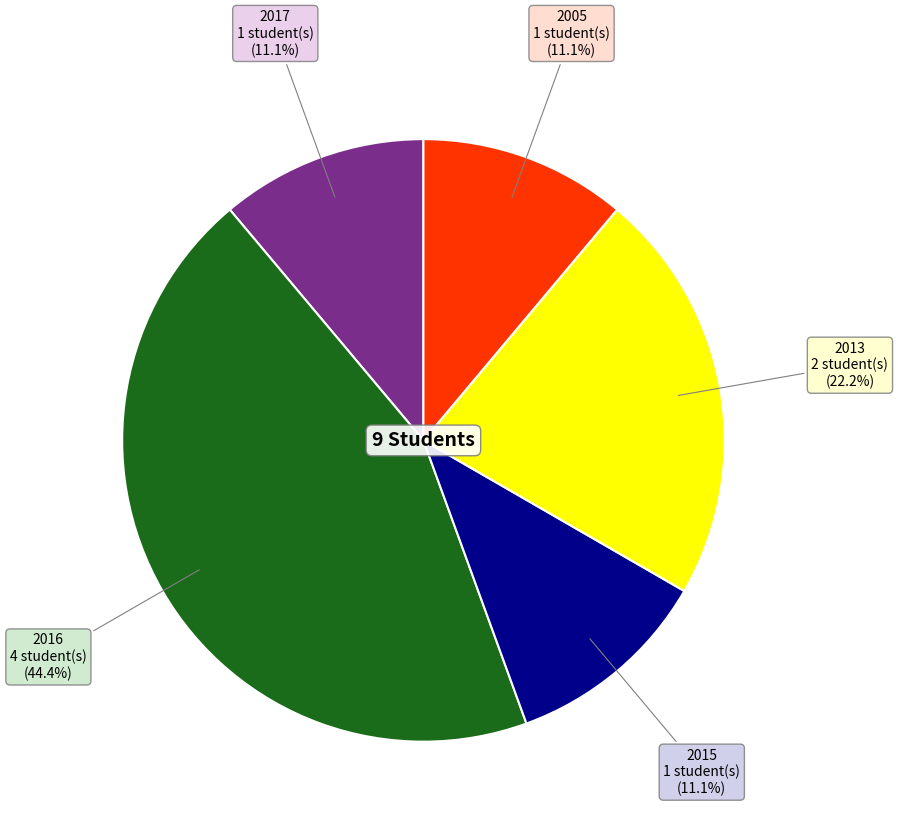

What percentage is the 2016 slice, to the nearest percent?

44%